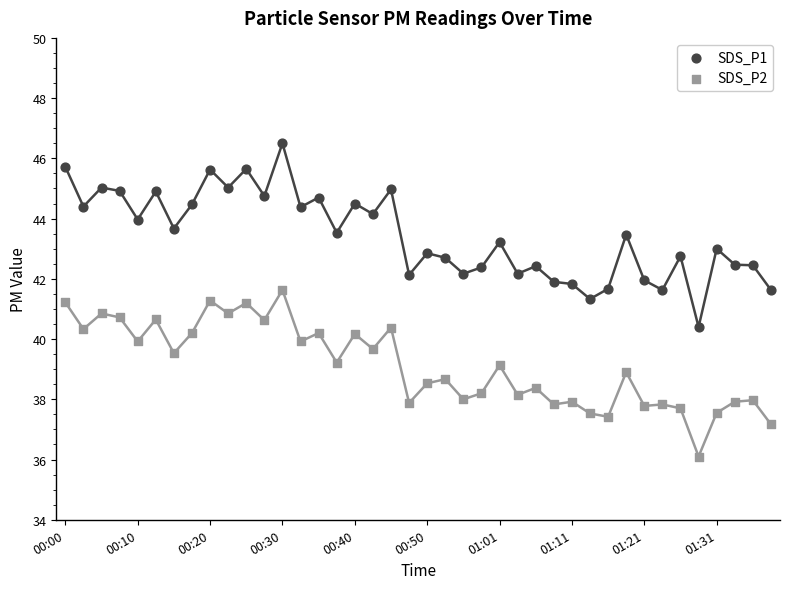

Which series contains the lowest Y value?

SDS_P2